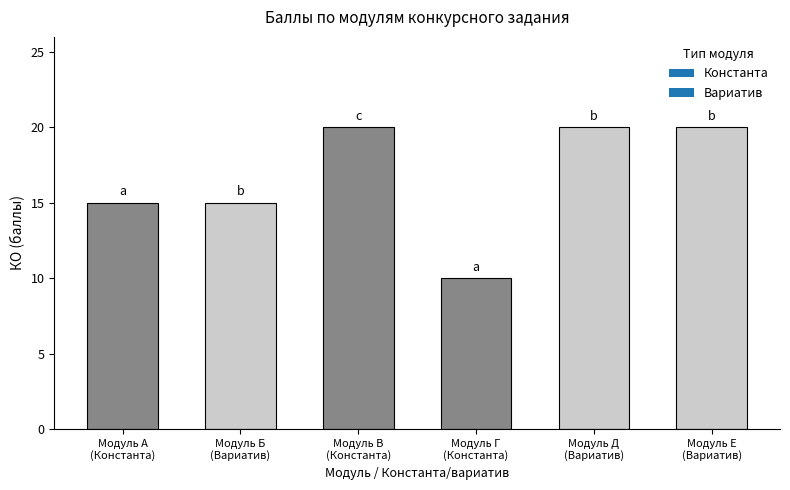

What is the label of the 2nd bar from the right?

Модуль Д
(Вариатив)